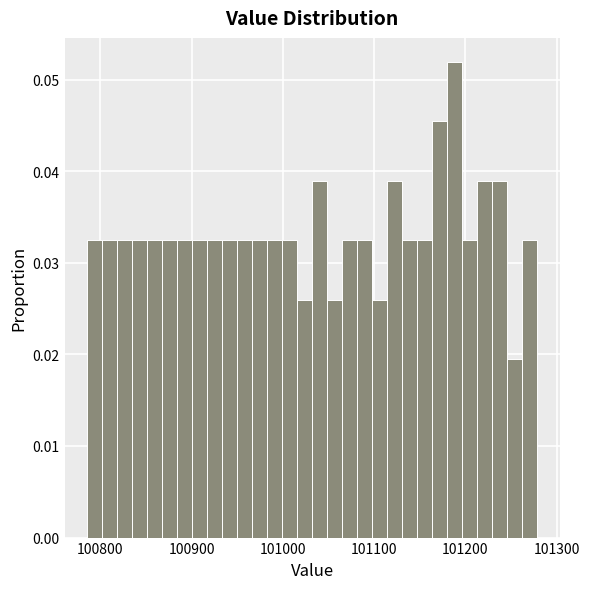

Read against the x-axis, roughly where is the centre of the tallest bar?

101190